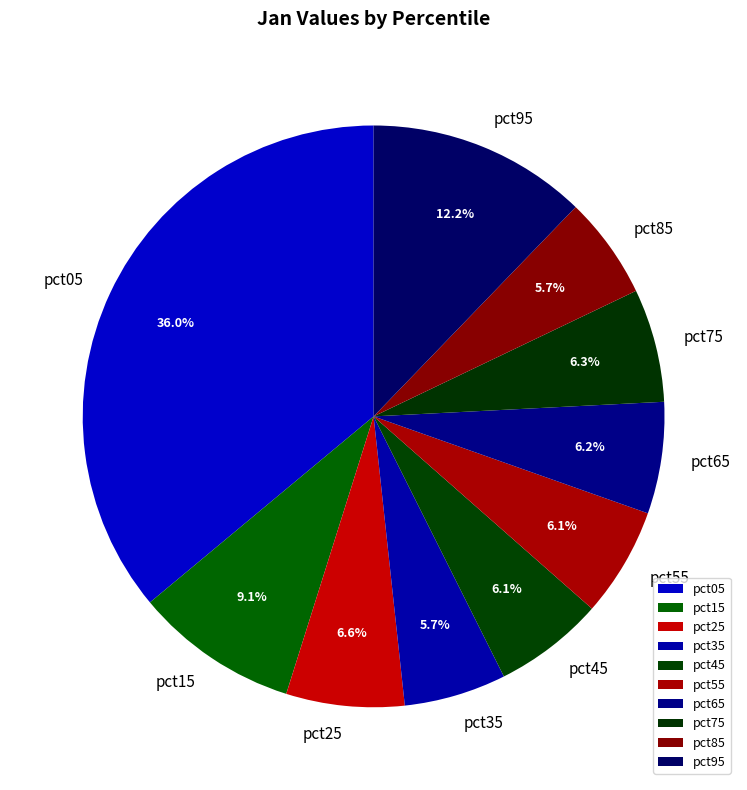

What percentage is NOT represented by pct75?

93.7%